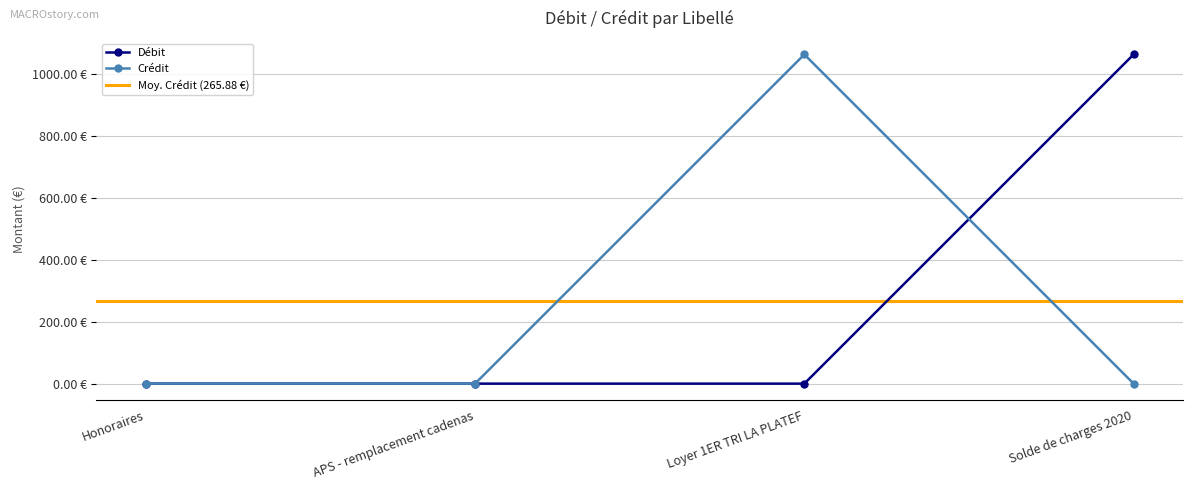

Between Honoraires and Solde de charges 2020, which series saw the biggest shift?

Débit